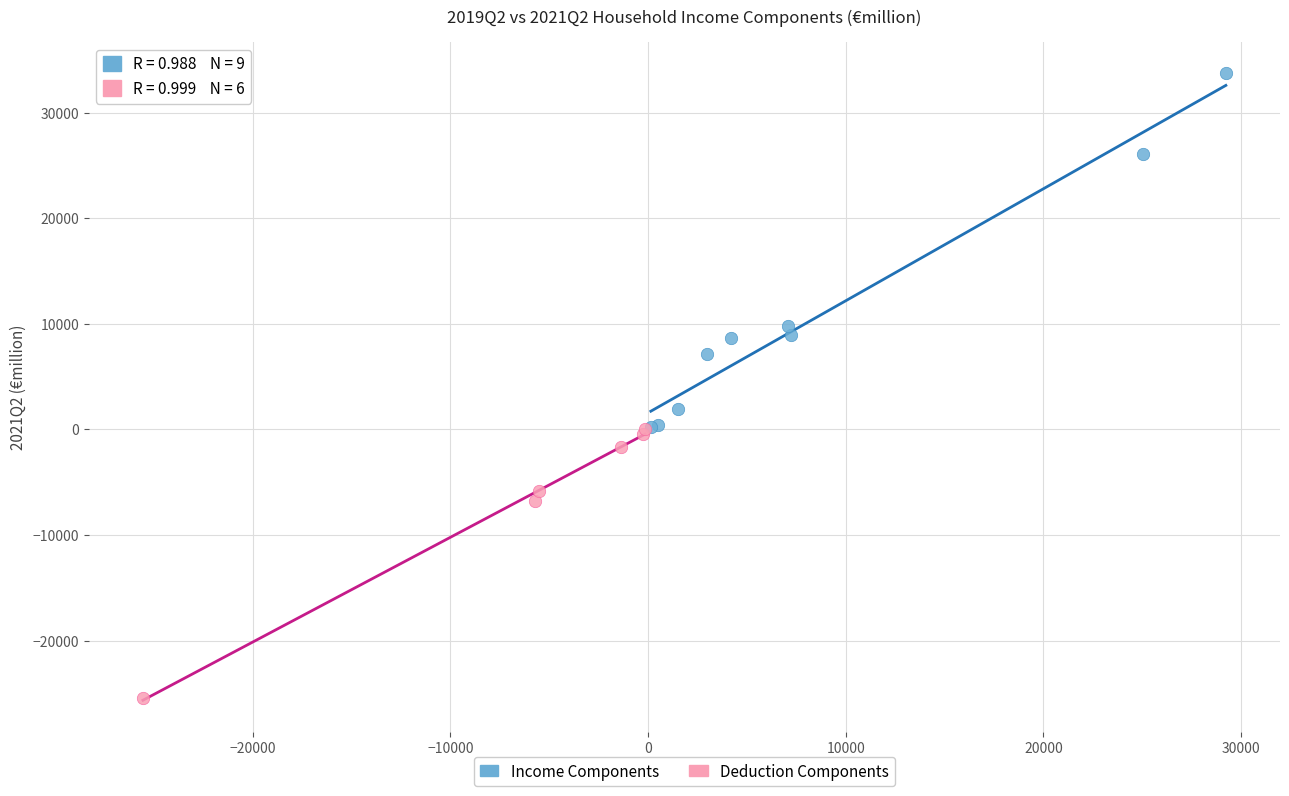

Which series contains the highest Y value?

Income Components